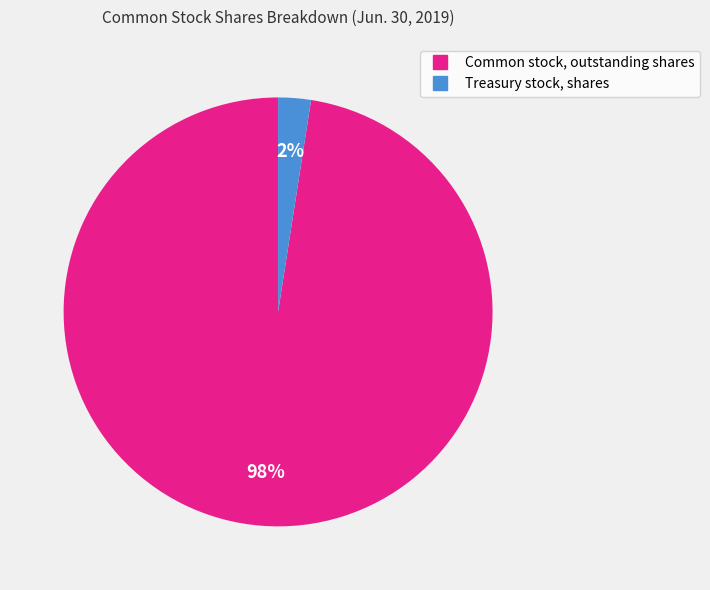

Which slice is the largest?

Common stock, outstanding shares